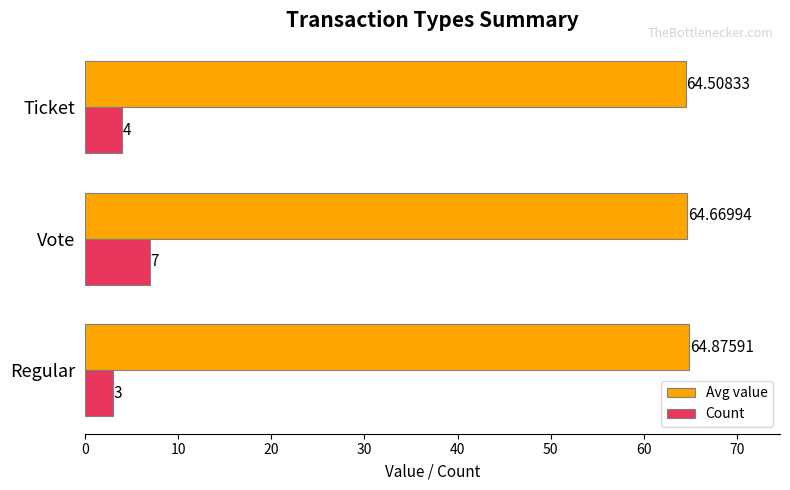

What is the smallest value displayed?

3.0